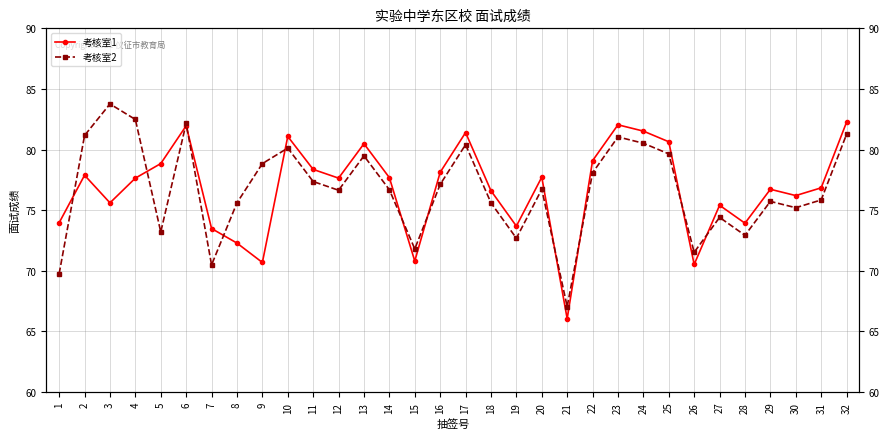

Where is 考核室1 nearest to the value 74?

1